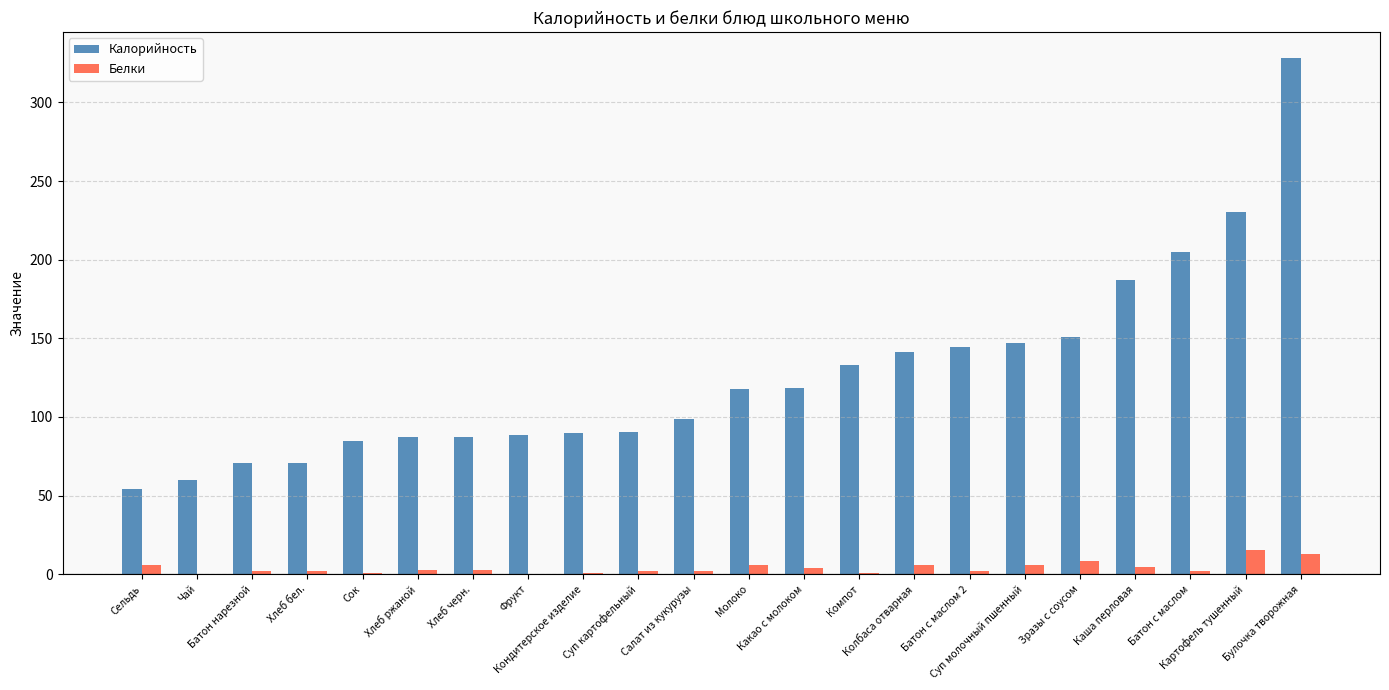

Which series has the largest total across all categories?

Калорийность